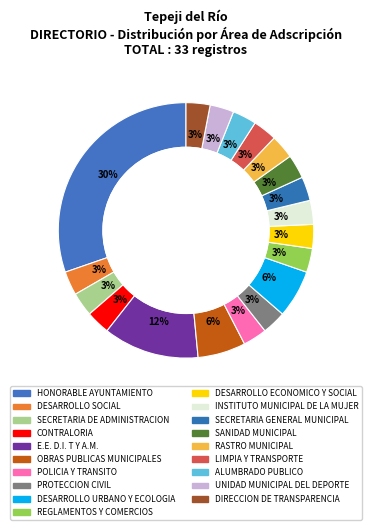

How many slices are in this pie chart?

19